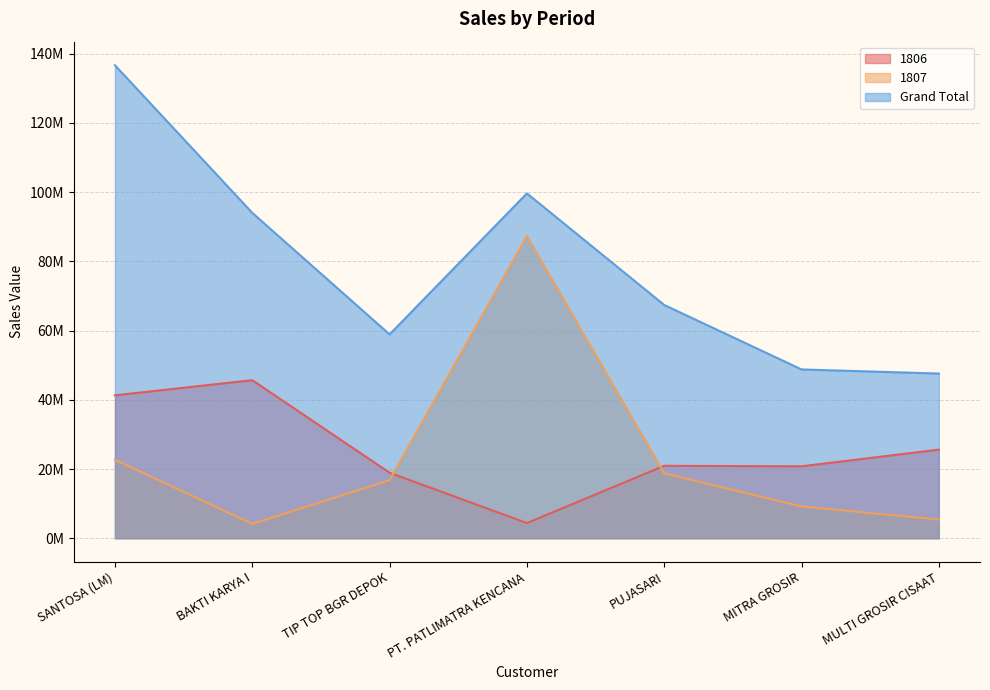

List the labels in order of 1807 value, smallest first.

BAKTI KARYA I, MULTI GROSIR CISAAT, MITRA GROSIR, TIP TOP BGR DEPOK, PUJASARI, SANTOSA (LM), PT. PATLIMATRA KENCANA